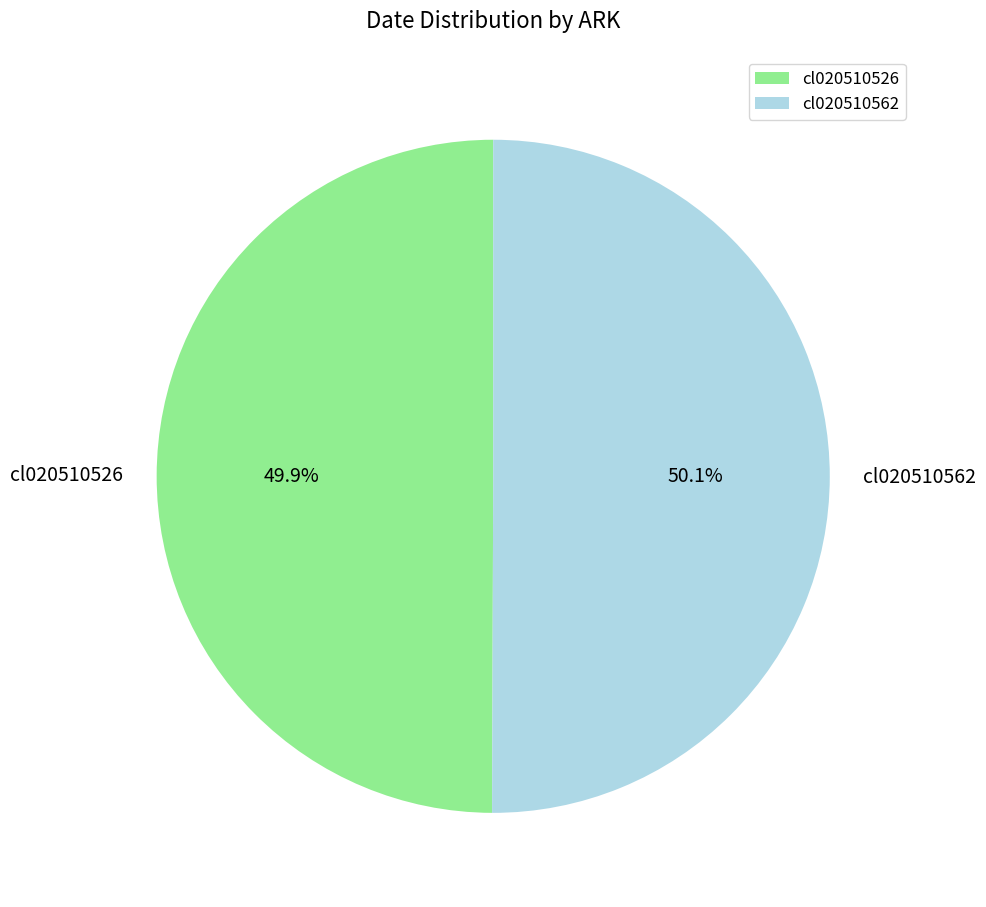

Does any single category account for the majority?

Yes